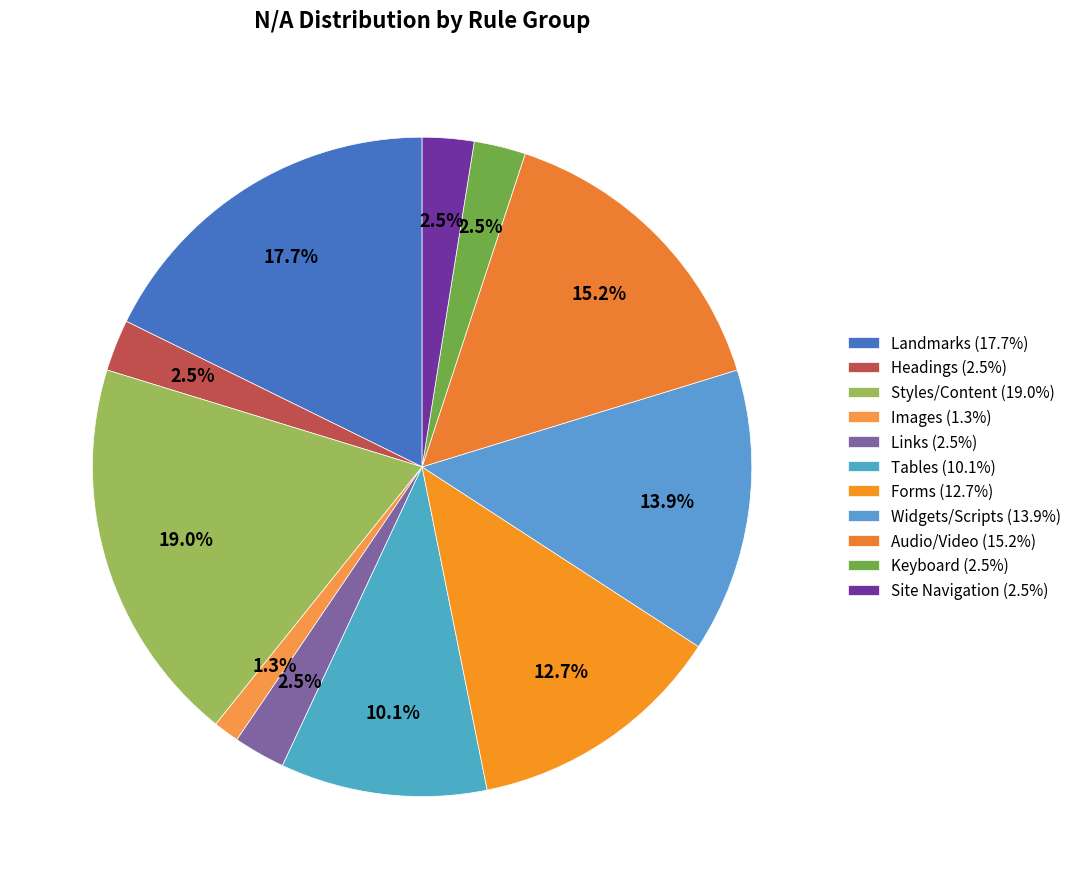

Count the number of slices in the pie.

11